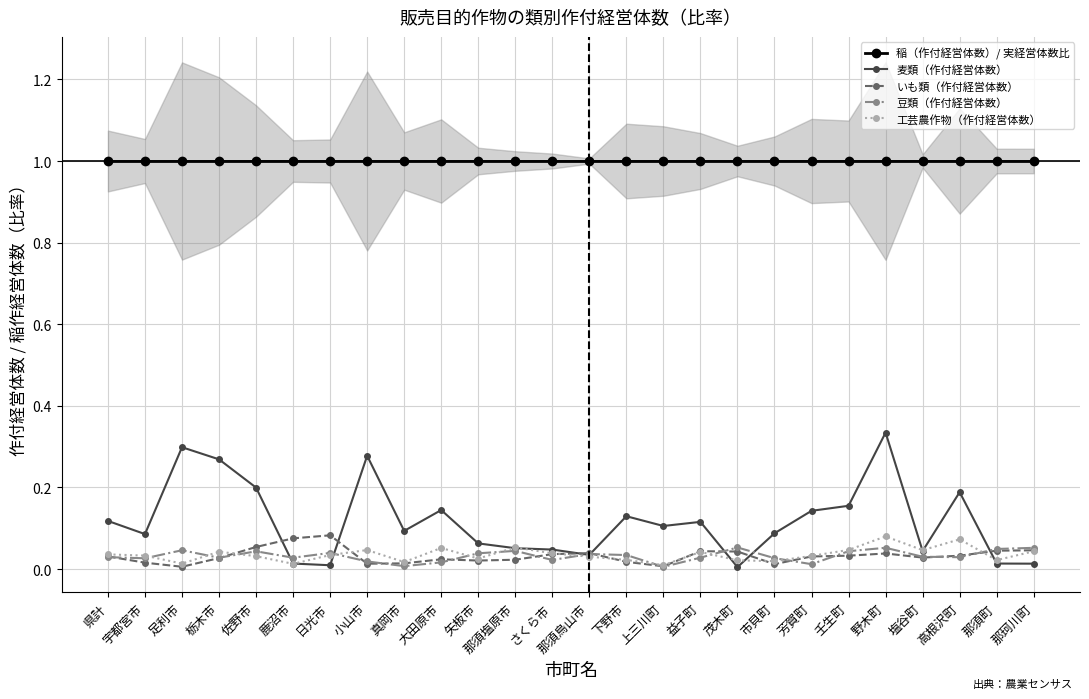

Rank the series at 大田原市 from highest to lowest value.

稲（作付経営体数）/ 実経営体数比, 麦類（作付経営体数）, 工芸農作物（作付経営体数）, いも類（作付経営体数）, 豆類（作付経営体数）